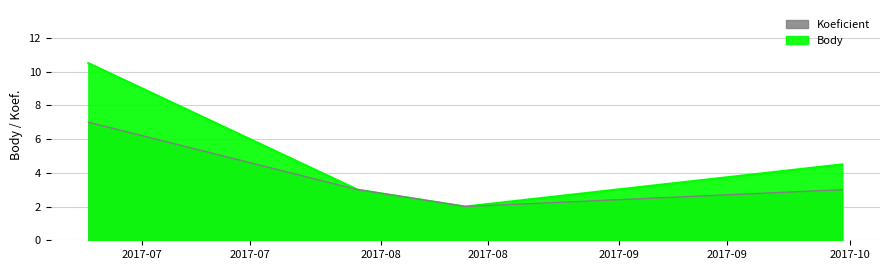

Rank the series at 2017-09-30 from highest to lowest value.

Body, Koeficient